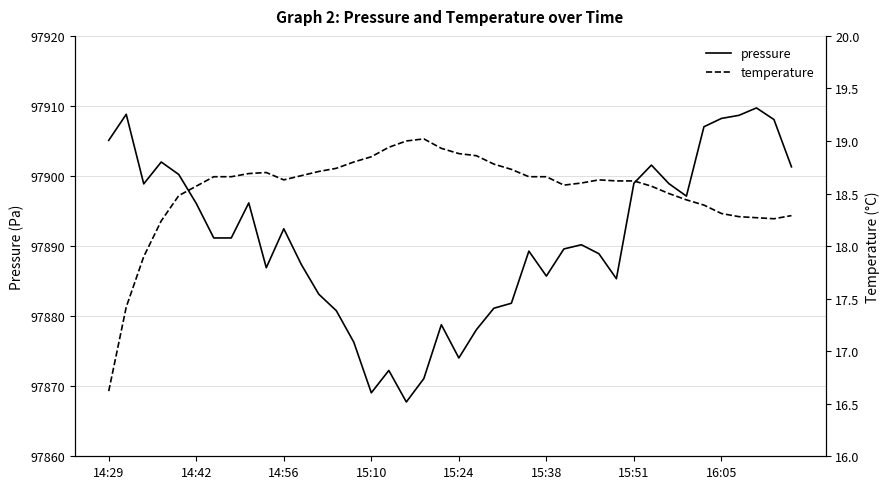

What is the highest value of the pressure series?

97909.7